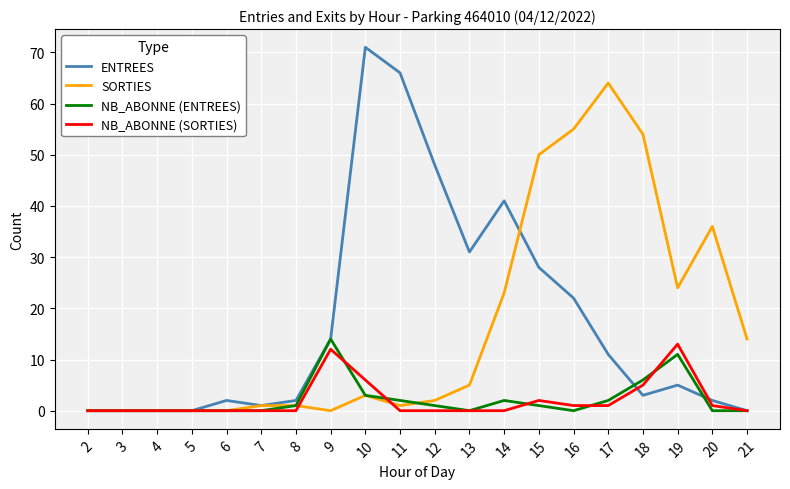

What is the maximum value shown in the chart?

71